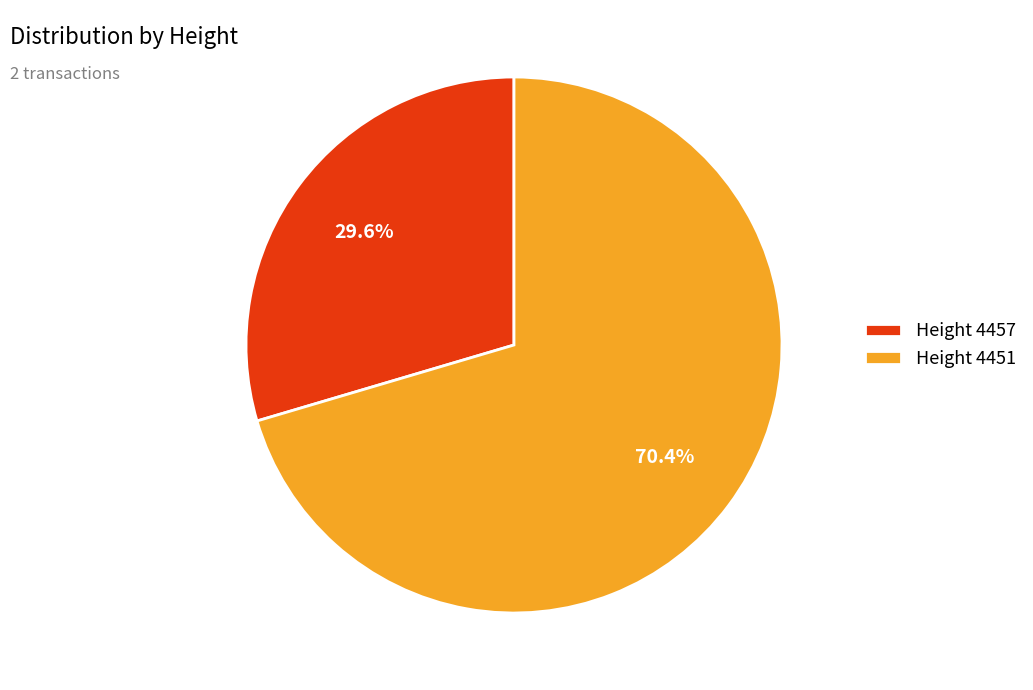

Which category has the smallest portion of the pie?

Height 4457